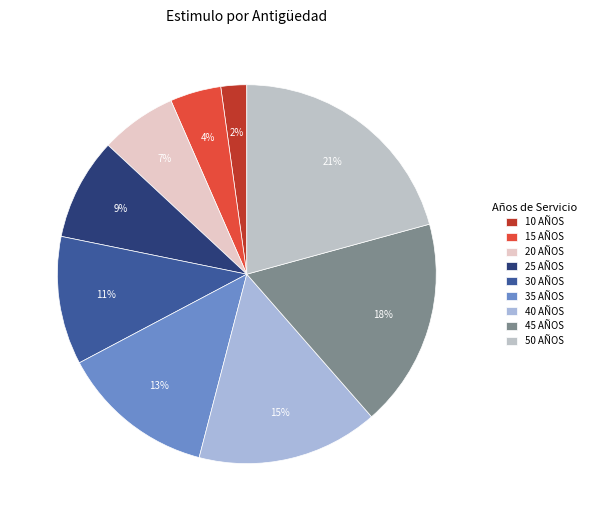

How many slices are in this pie chart?

9